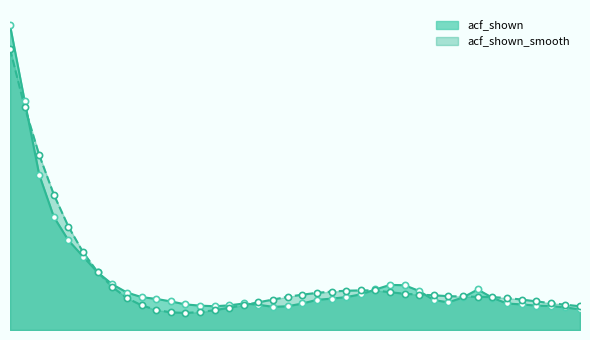

What are all the series names shown in the legend?

acf_shown, acf_shown_smooth